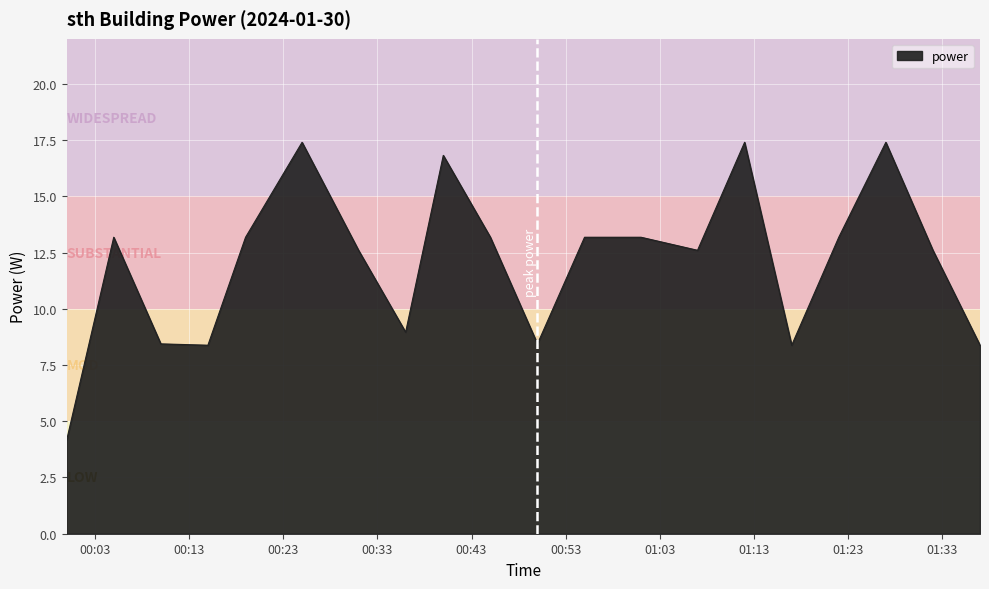

How many values exceed 13?

10